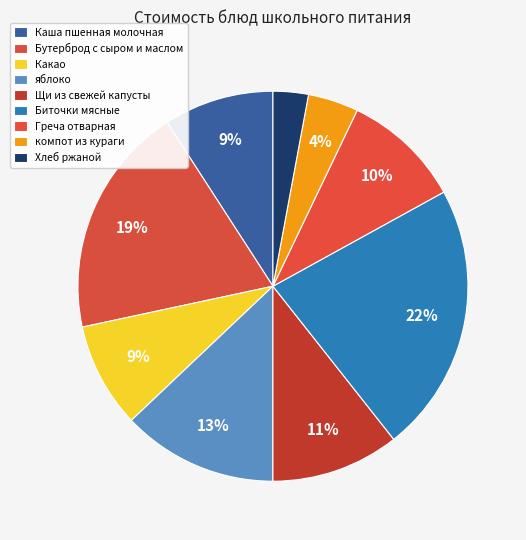

To the nearest percent, what is the difference between the Бутерброд с сыром и маслом and Хлеб ржаной slice percentages?

16%